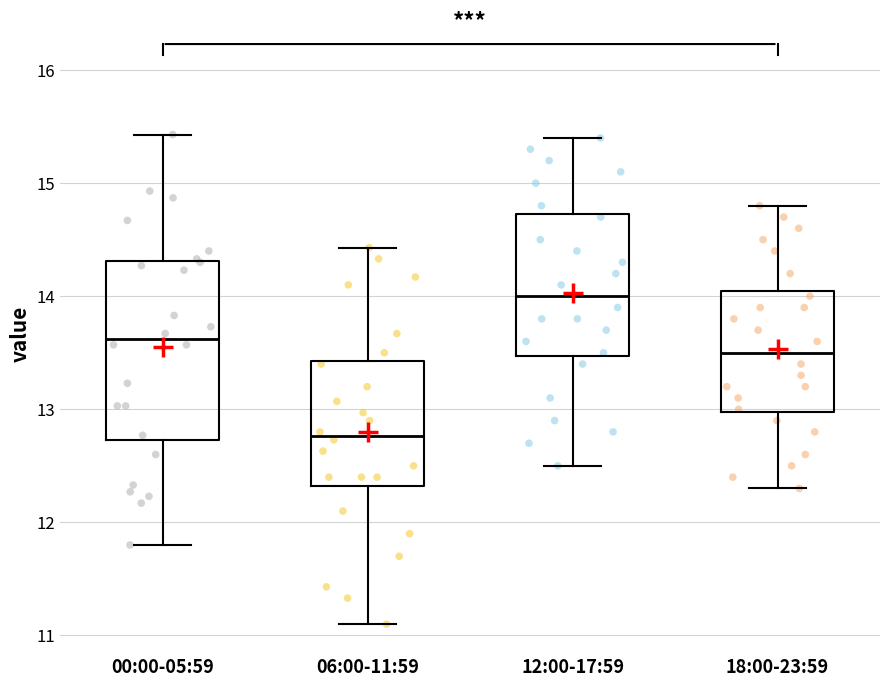

Which box has the lowest median line?

06:00-11:59